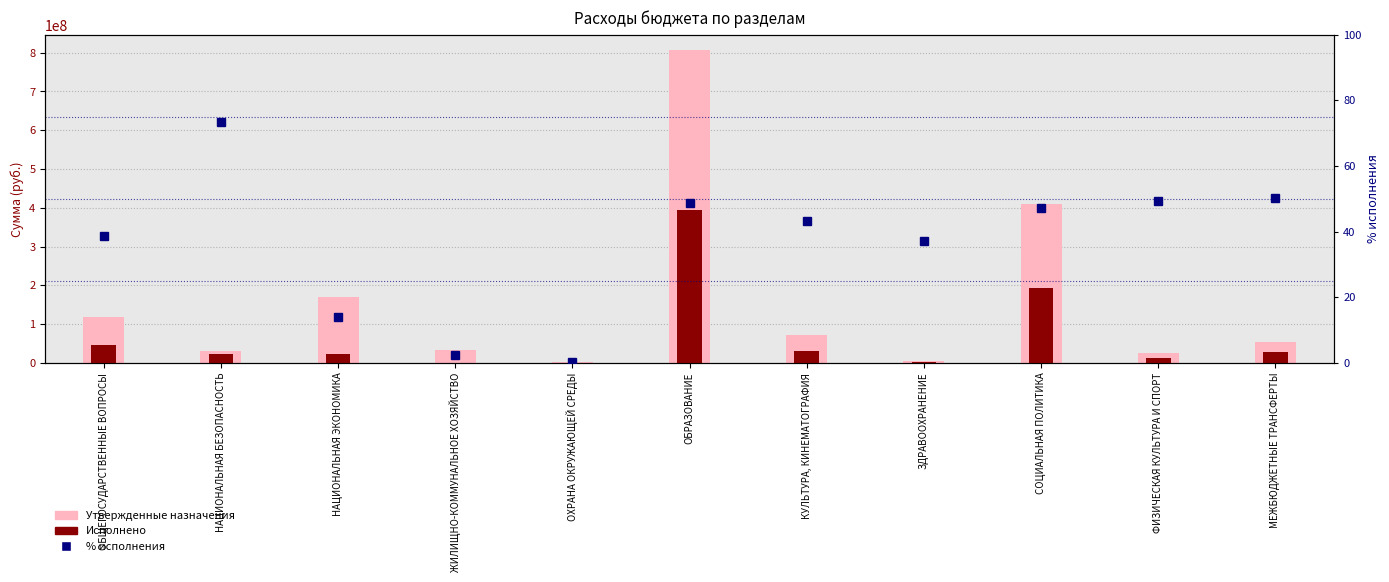

Is the value of % исполнения at ЗДРАВООХРАНЕНИЕ greater than the value of Исполнено at НАЦИОНАЛЬНАЯ БЕЗОПАСНОСТЬ?

No